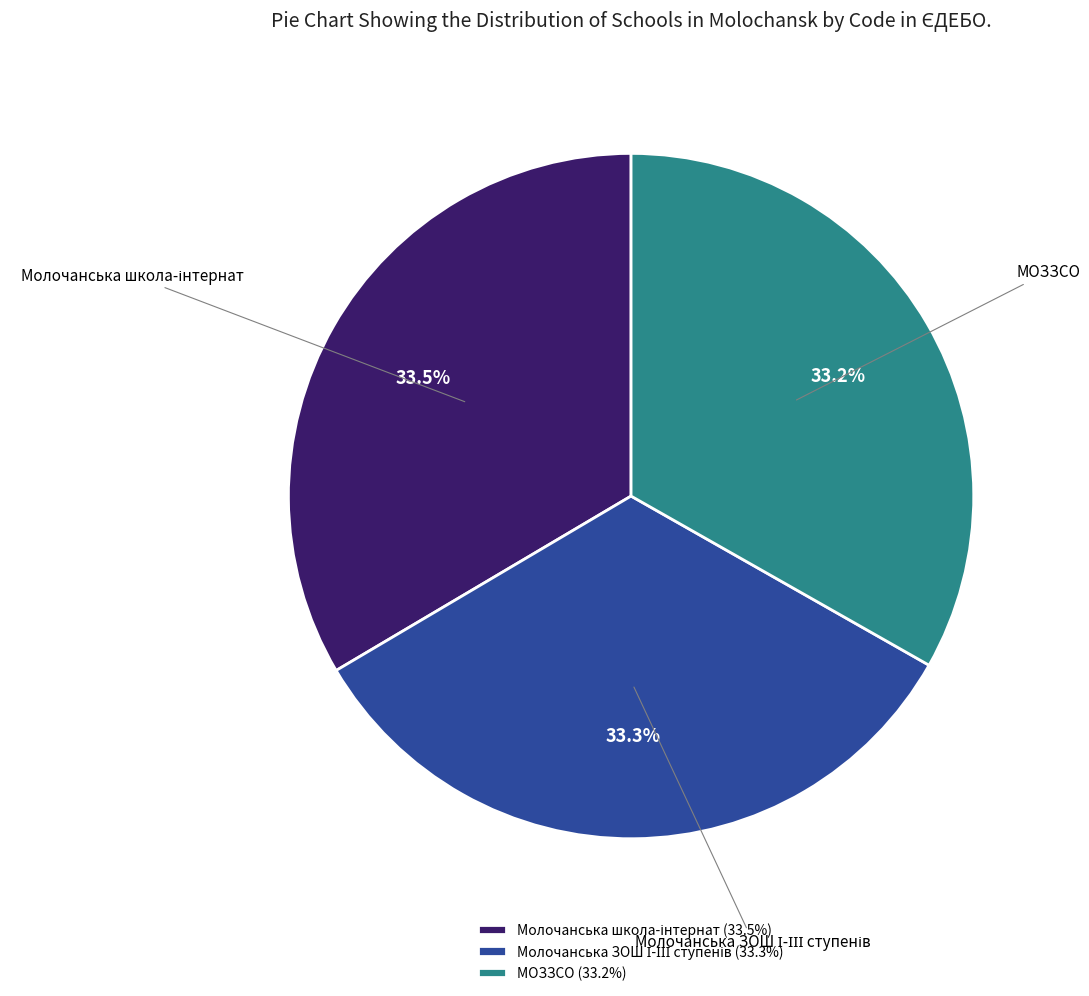

Does any single category account for the majority?

No